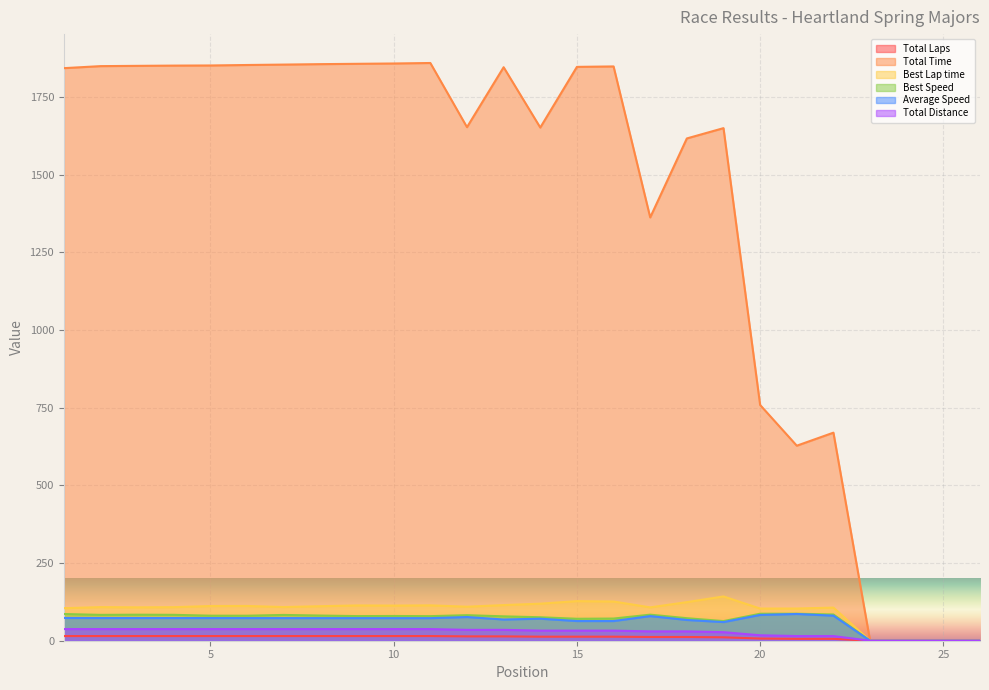

What is the value of the Average Speed point at the 11th from the left?

72.6